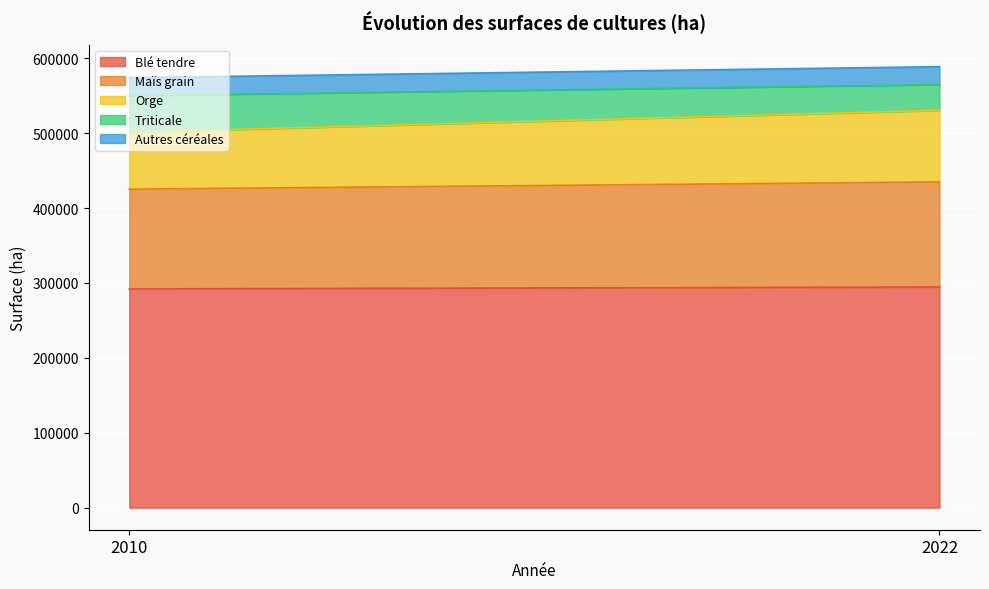

Reading left to right, transcribe all the data shown in this chart.

Blé tendre: 2010=292064	2022=294601
Maïs grain: 2010=133147	2022=140234
Orge: 2010=75909	2022=95665
Triticale: 2010=48962	2022=34366
Autres céréales: 2010=23921	2022=23880